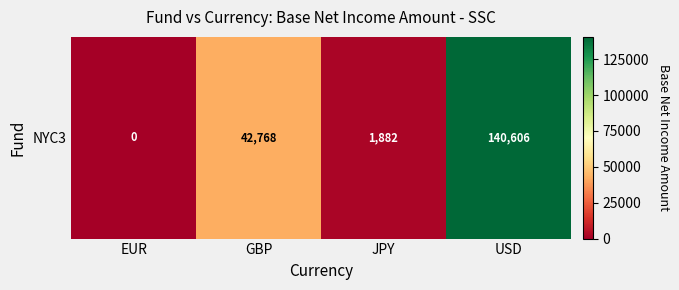

List the labels in order of value, largest first.

USD, GBP, JPY, EUR